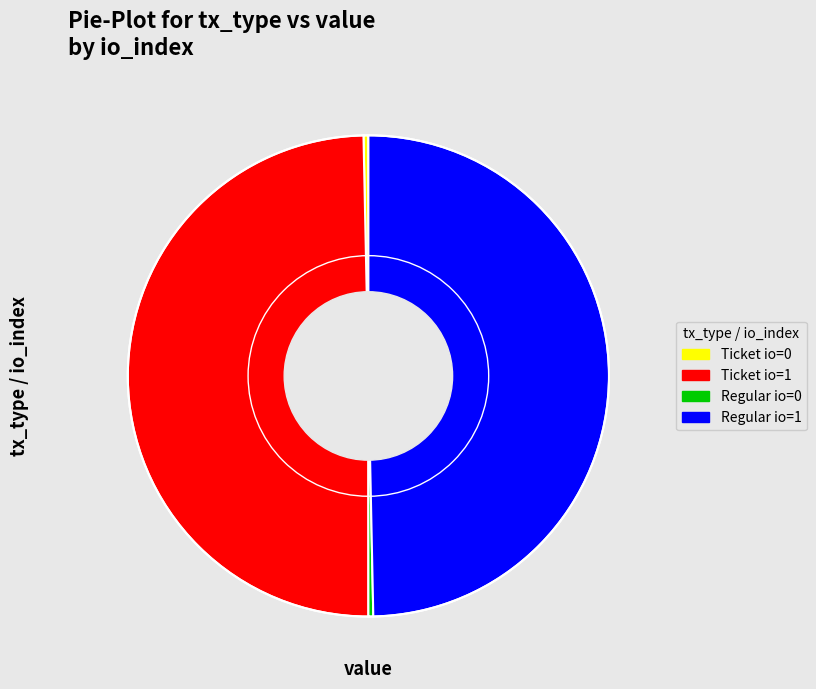

Is there a majority slice in this chart?

No